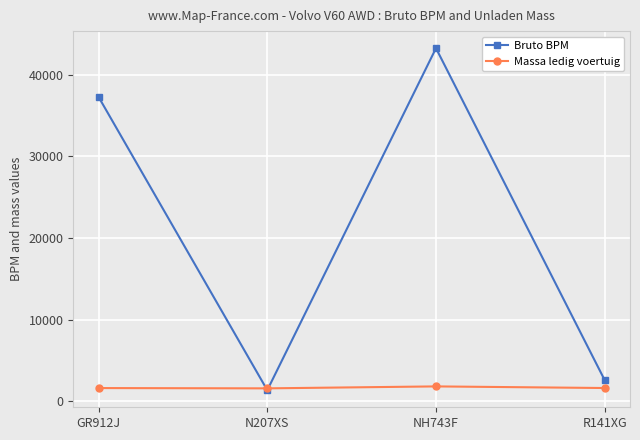

What is the minimum value for Massa ledig voertuig?

1601